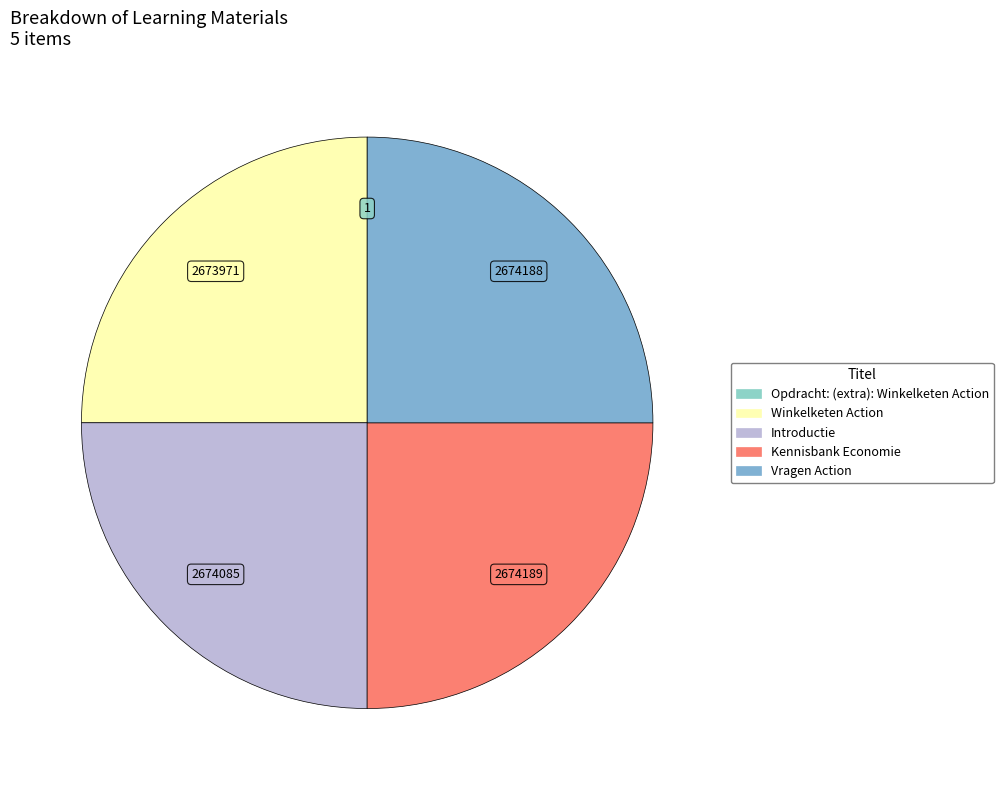

What portion of the pie excludes Vragen Action?

75.0%